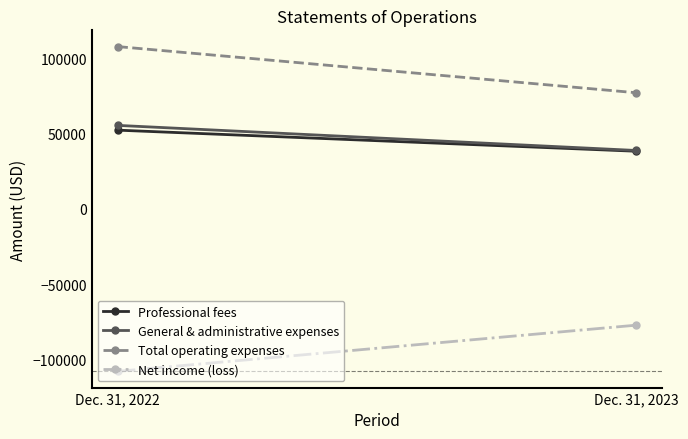

Rank the series at Dec. 31, 2022 from highest to lowest value.

Total operating expenses, General & administrative expenses, Professional fees, Net income (loss)